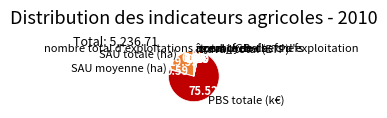

Is there any slice that represents more than half of the pie?

Yes